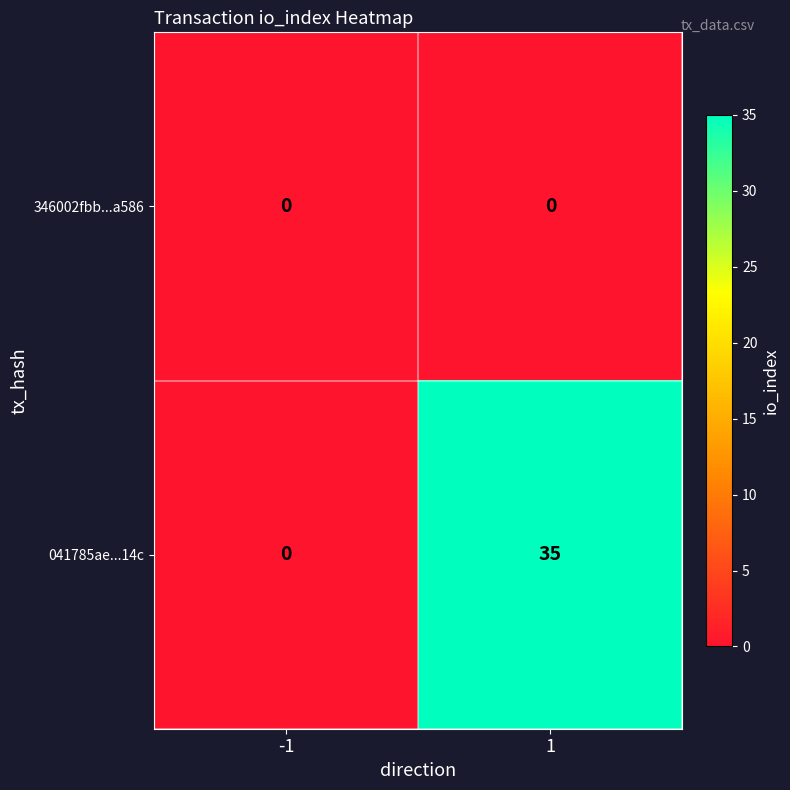

What is the greatest value displayed?

35